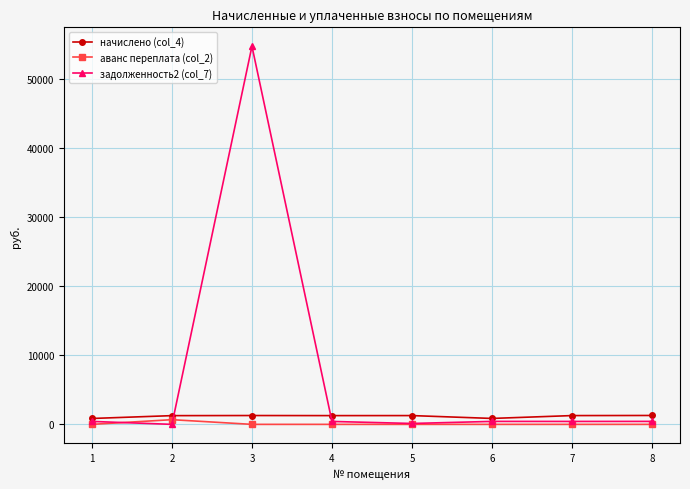

Which series has the largest total across all categories?

задолженность2 (col_7)